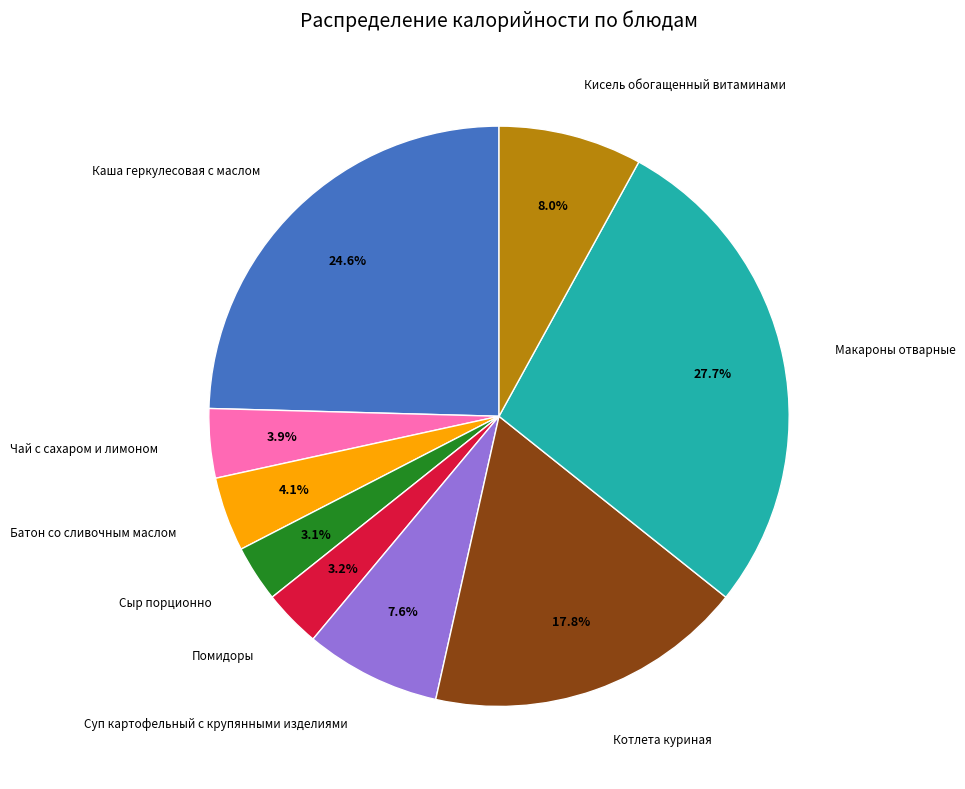

Is there a majority slice in this chart?

No